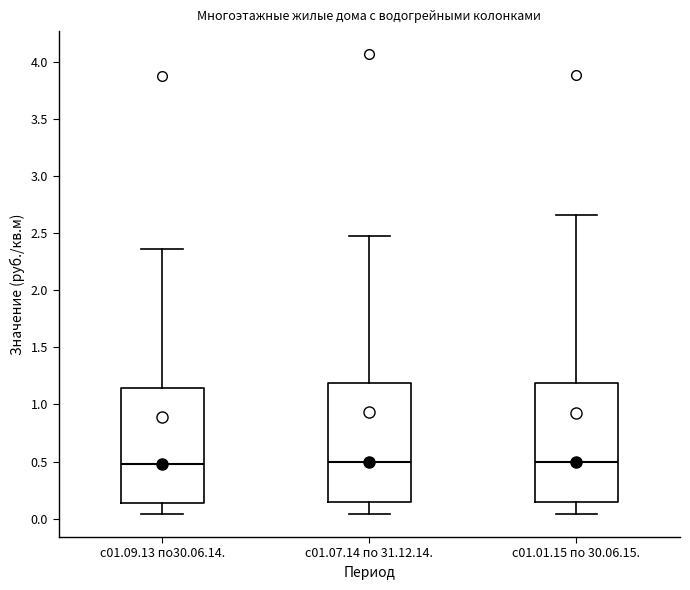

Reading left to right, read every box against the y-axis: the position of its median line, the range the box covers, and the ends of its whiskers. The values are not printed on the chart, so give them approximately, as read against the axis.

с01.09.13 по30.06.14.: median 0.50, box 0.15 to 1.15, whiskers 0.05 to 2.35
с01.07.14 по 31.12.14.: median 0.50, box 0.15 to 1.20, whiskers 0.05 to 2.50
с01.01.15 по 30.06.15.: median 0.50, box 0.15 to 1.20, whiskers 0.05 to 2.65